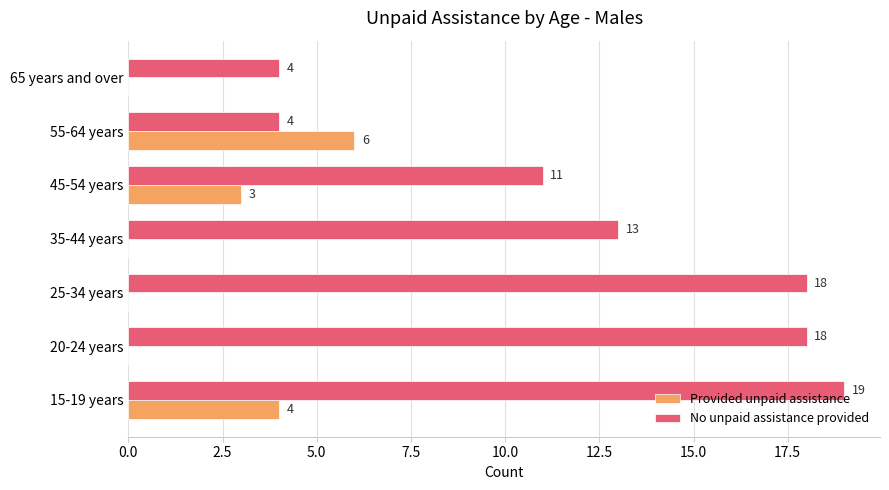

At which label does Provided unpaid assistance reach its peak?

55-64 years